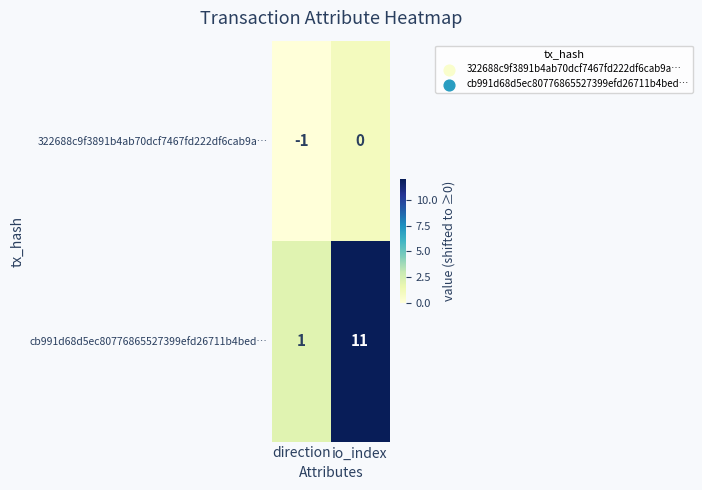

True or false: cb991d68d5ec80776865527399efd26711b4bed… has a value of 11 at io_index.

True